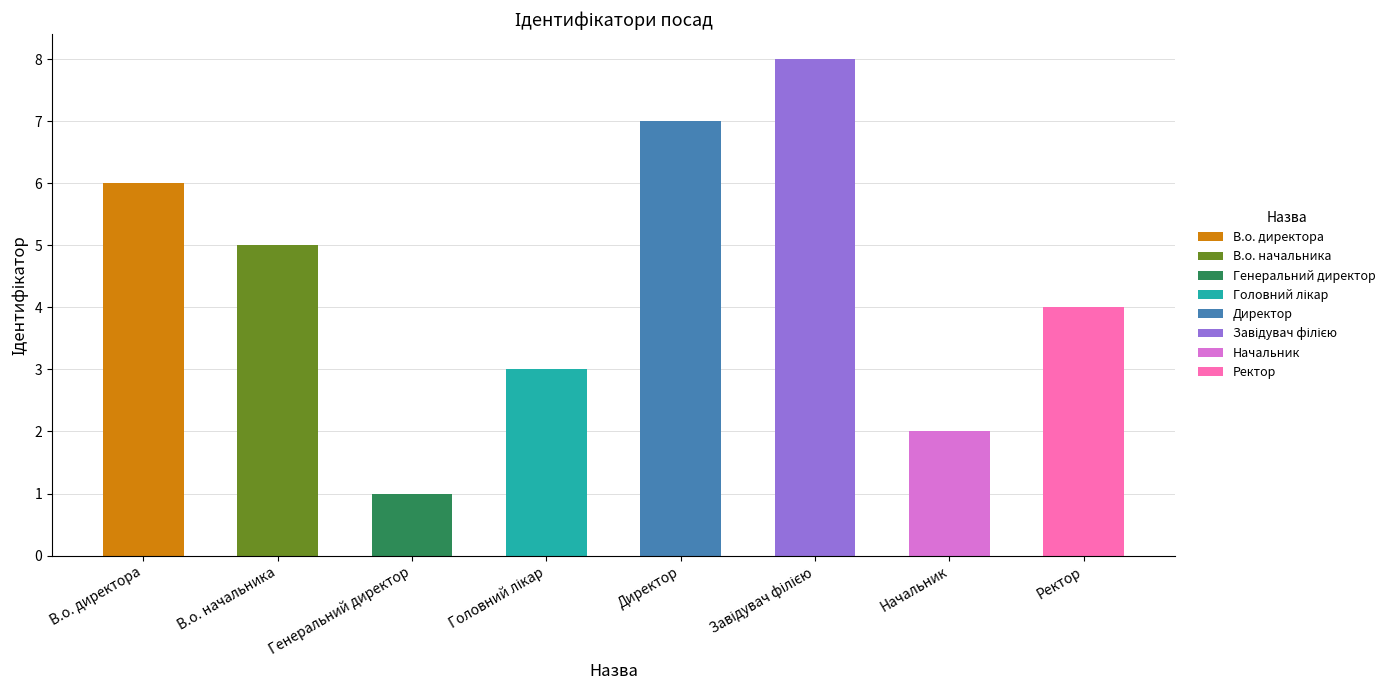

Is it true that the value at Начальник is 2?

True